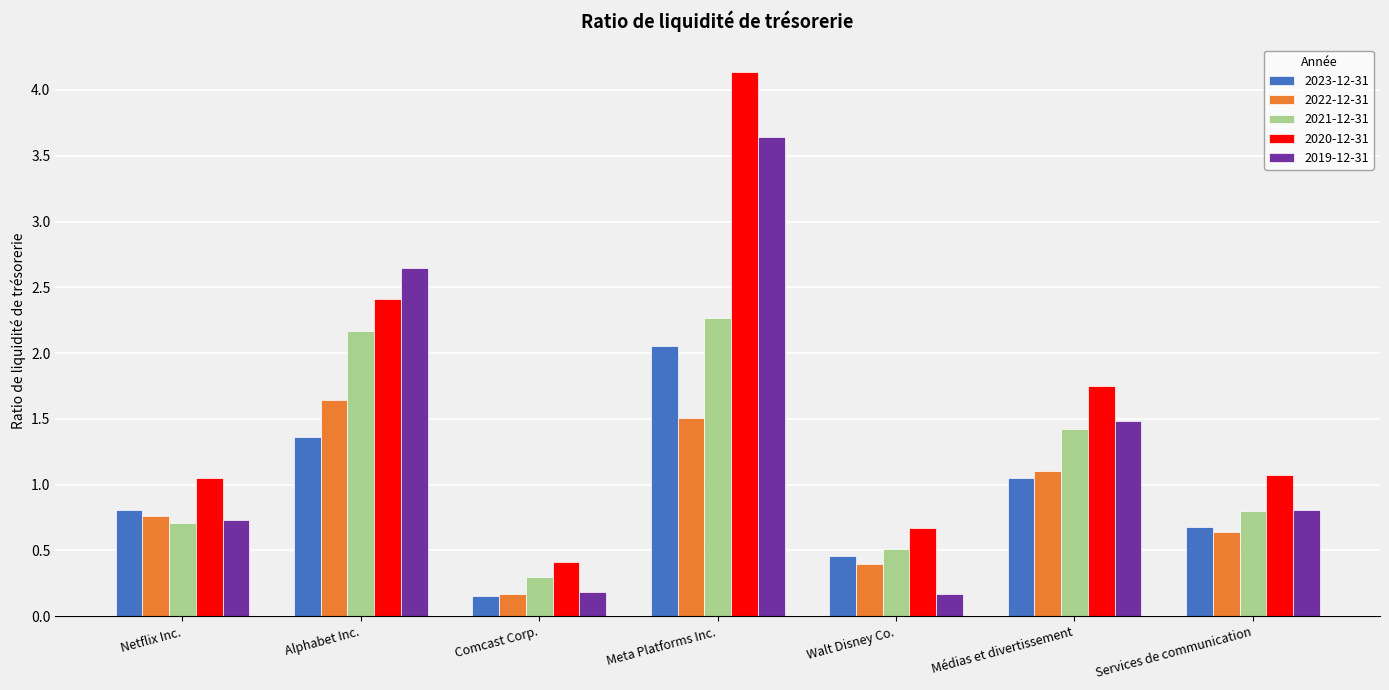

How many bars are there in each group?

5